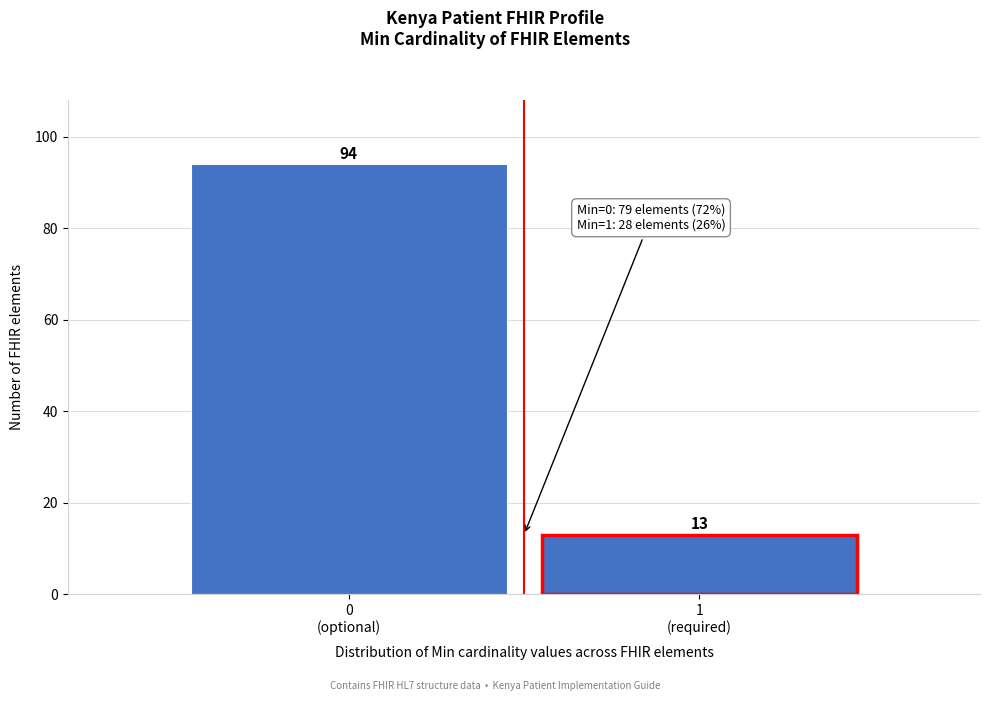

Reading left to right, extract all data points from this chart.

94	13